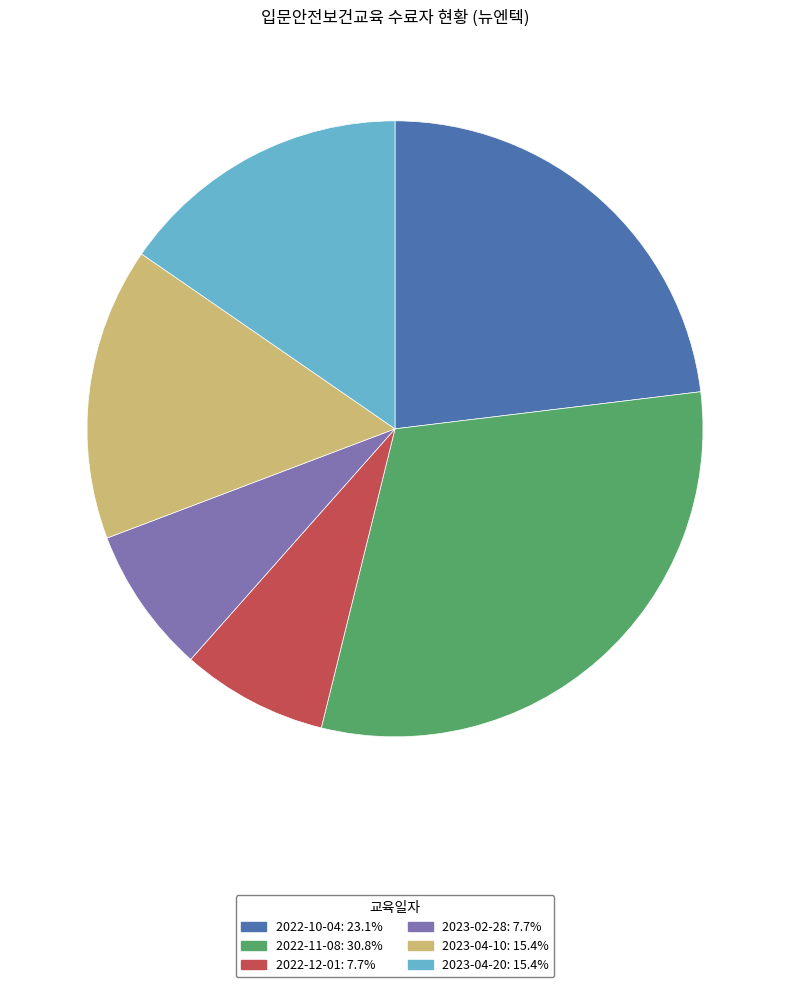

Does any single category account for the majority?

No